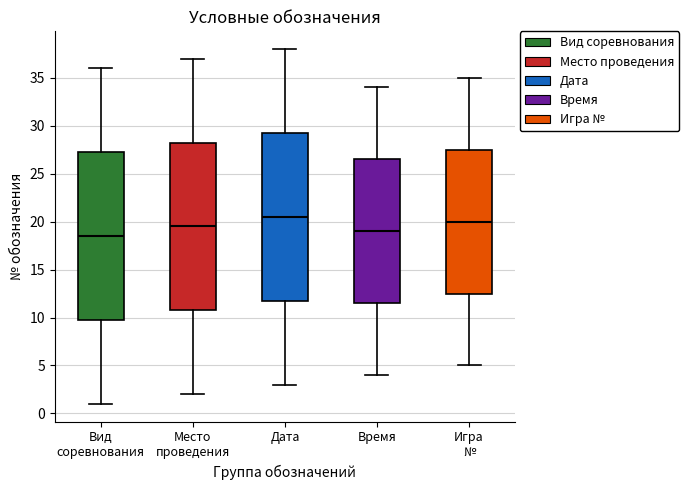

Reading left to right, read every box against the y-axis: the position of its median line, the range the box covers, and the ends of its whiskers. The values are not printed on the chart, so give them approximately, as read against the axis.

Вид соревнования: median 18.5, box 10.0 to 27.5, whiskers 1.0 to 36.0
Место проведения: median 19.5, box 11.0 to 28.5, whiskers 2.0 to 37.0
Дата: median 20.5, box 12.0 to 29.5, whiskers 3.0 to 38.0
Время: median 19.0, box 11.5 to 26.5, whiskers 4.0 to 34.0
Игра №: median 20.0, box 12.5 to 27.5, whiskers 5.0 to 35.0